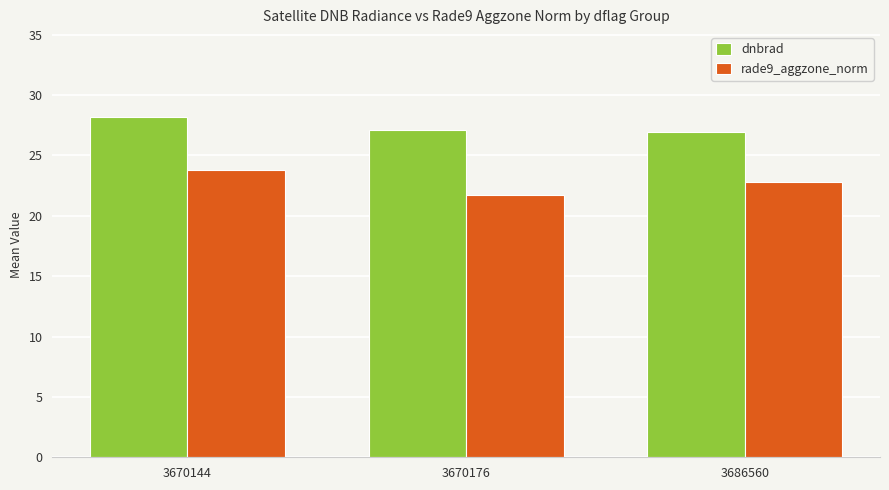

What is the difference between the highest and lowest values at 3686560?

4.2